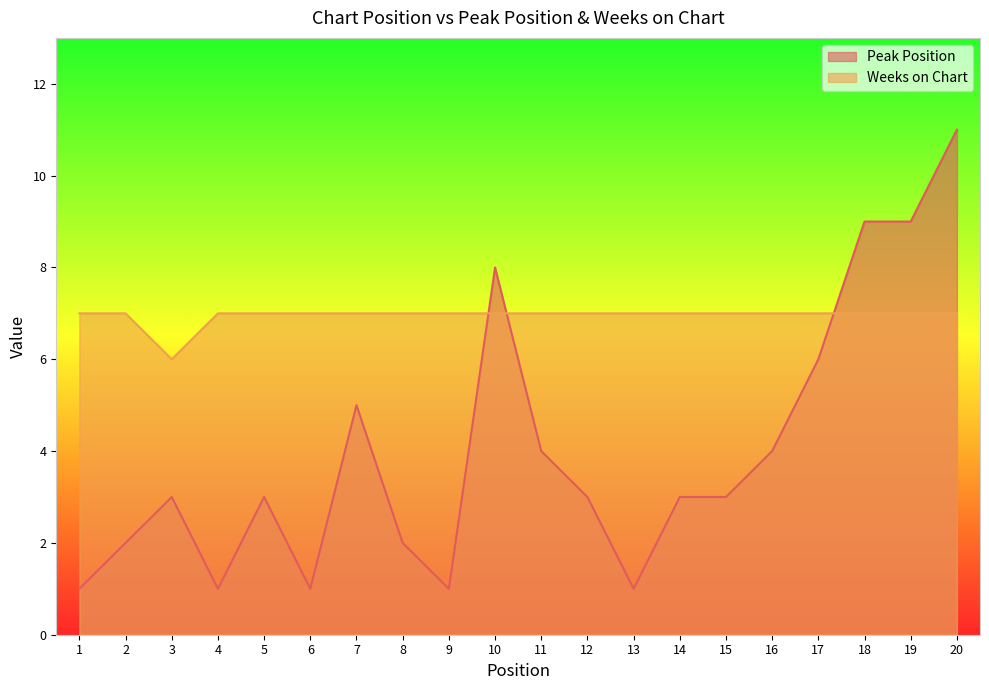

What is the sum of the Weeks on Chart values at 15 and 3?

13